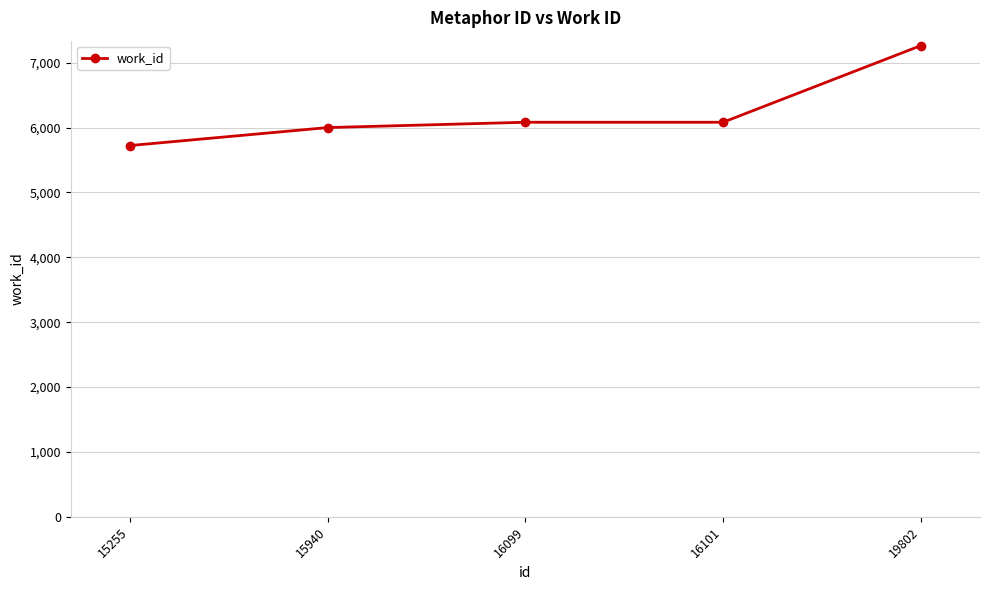

What value does the data have at 15940, to the nearest 10?

6000